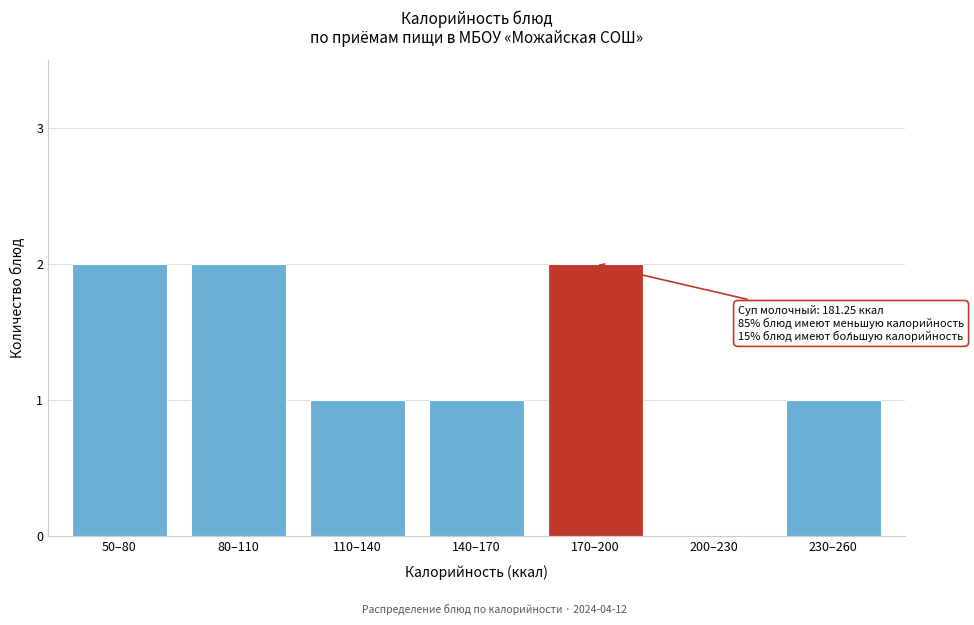

Reading left to right, extract all data points from this chart.

50–80=2	80–110=2	110–140=1	140–170=1	170–200=2	200–230=0	230–260=1